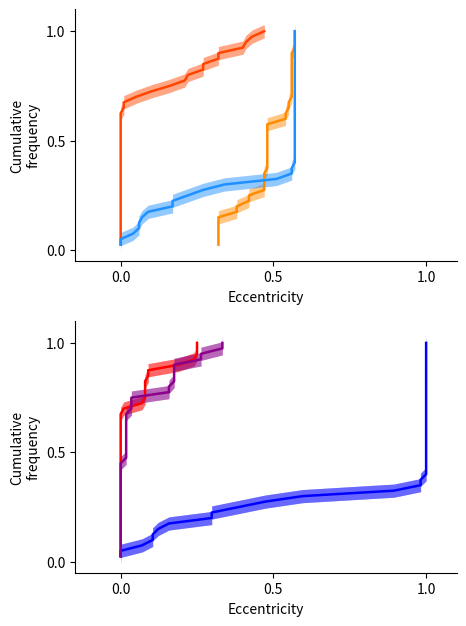

True or false: waterArea and ratioNoDataMwe intersect in this chart.

False